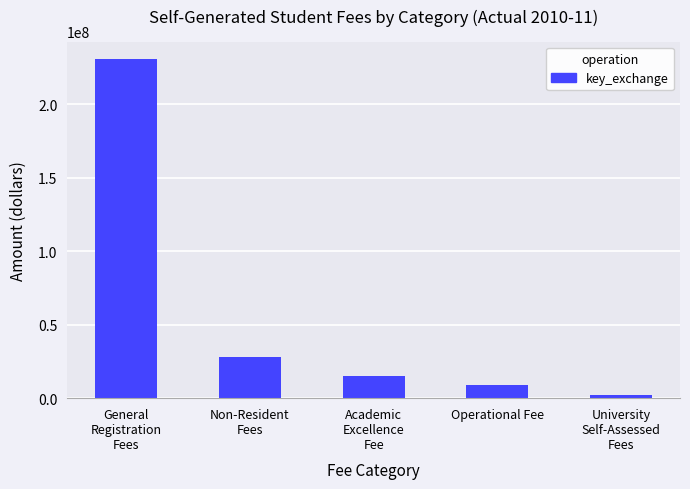

At which label does the data first exceed 14884703?

General
Registration
Fees